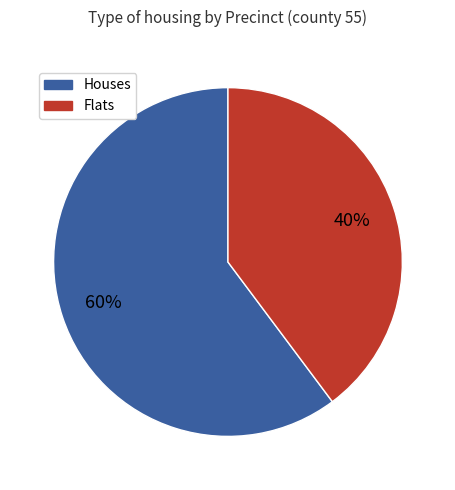

How many segments does this pie chart have?

2